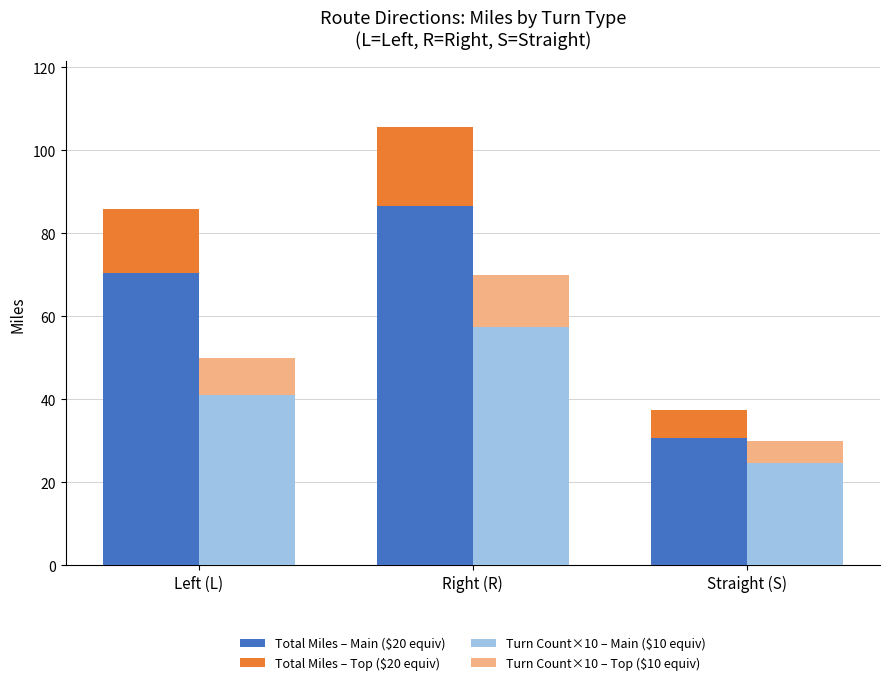

Read the Turn Count×10 – Main ($10 equiv) value at Left (L).

41.0